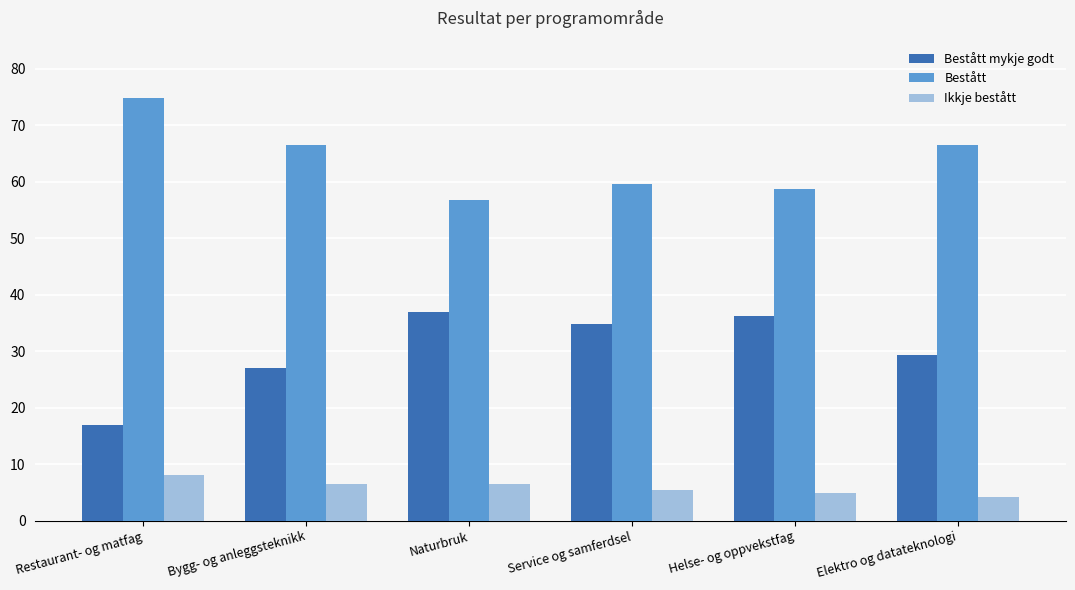

What is the spread (max minus min) of values at Elektro og datateknologi?

62.4